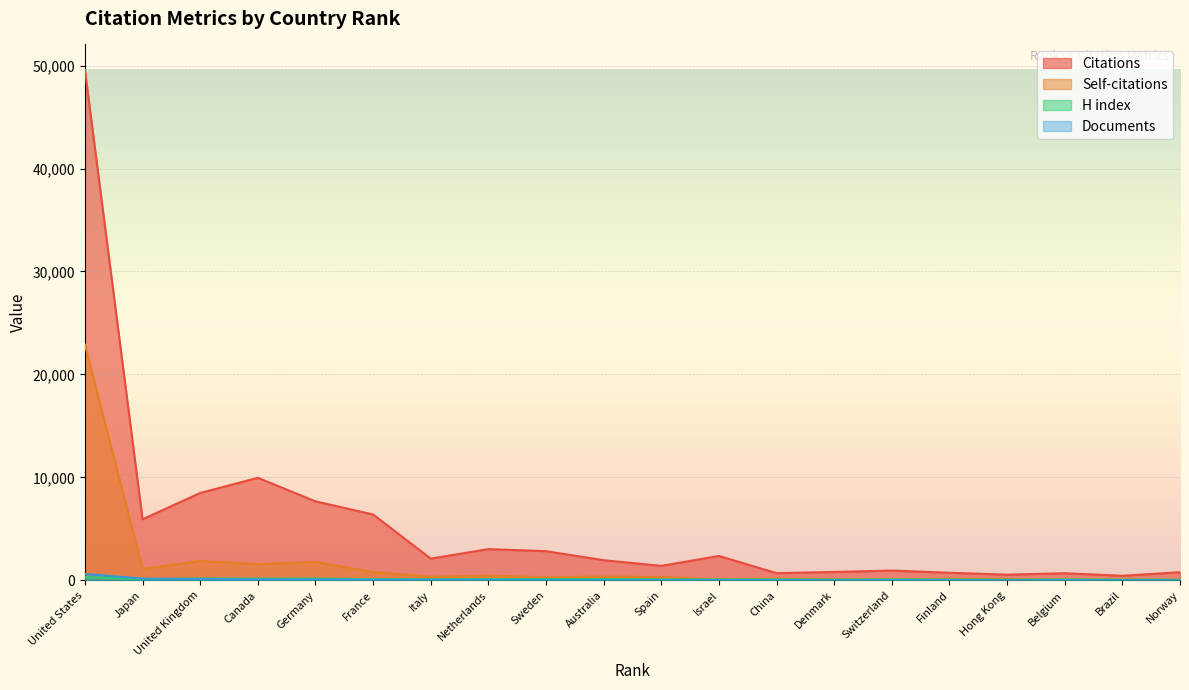

Which series has the largest total across all categories?

Citations